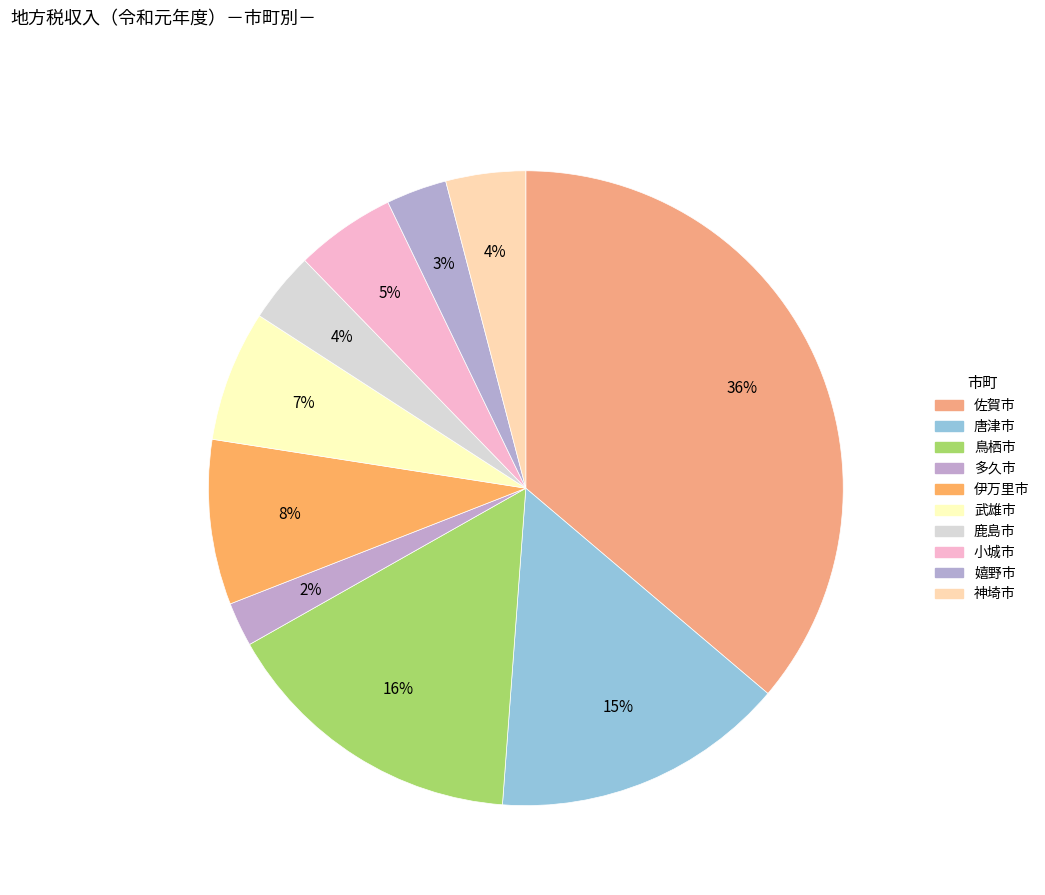

Rank the categories by value from lowest to highest.

多久市, 嬉野市, 鹿島市, 神埼市, 小城市, 武雄市, 伊万里市, 唐津市, 鳥栖市, 佐賀市